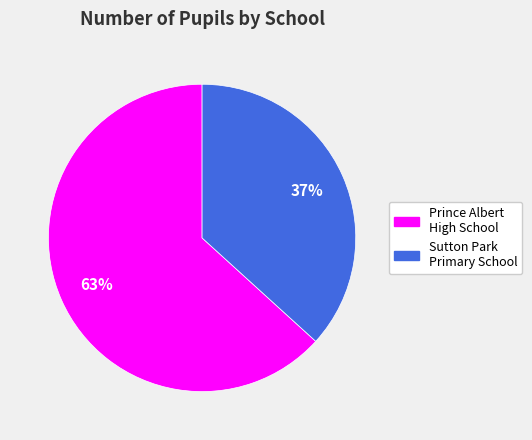

Is it true that Sutton Park Primary School is 37% of the pie?

True